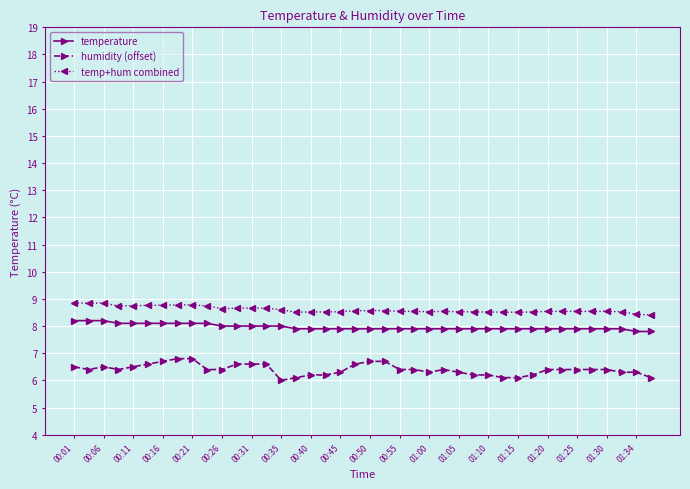

What is the sum of all temp+hum combined values?

344.2